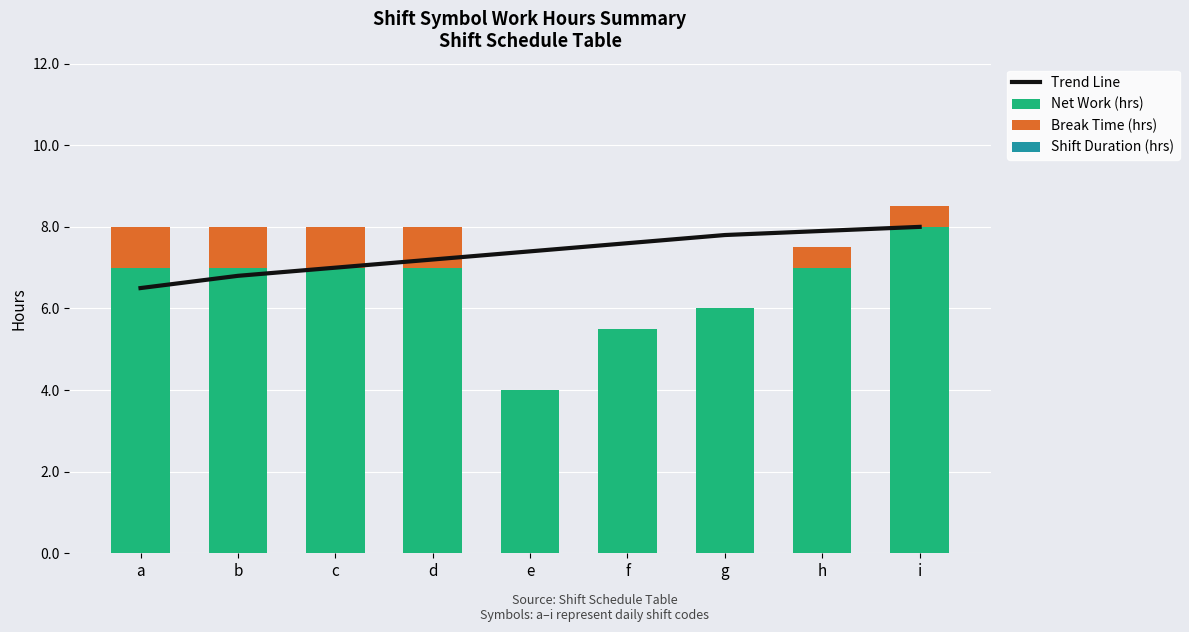

Rank the series by their maximum value, from highest to lowest.

Trend Line, Net Work (hrs), Break Time (hrs), Shift Duration (hrs)